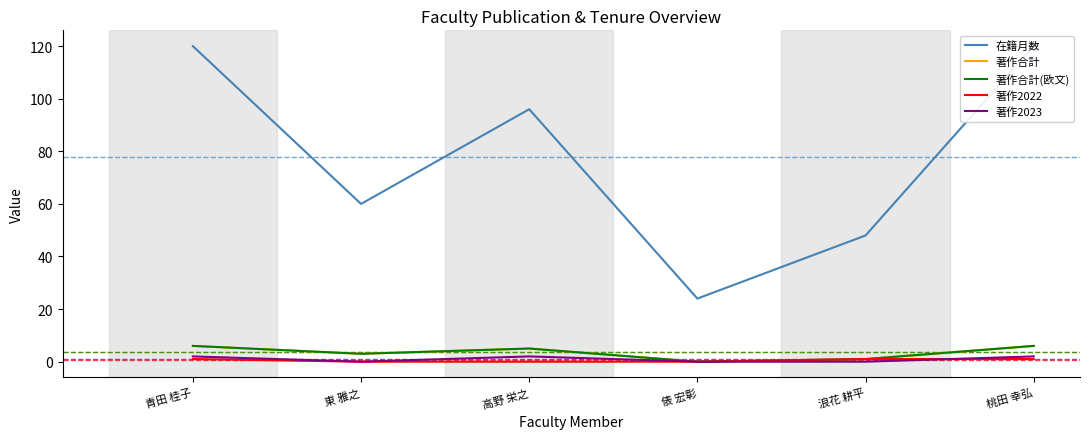

What are all the series names shown in the legend?

在籍月数, 著作合計, 著作合計(欧文), 著作2022, 著作2023